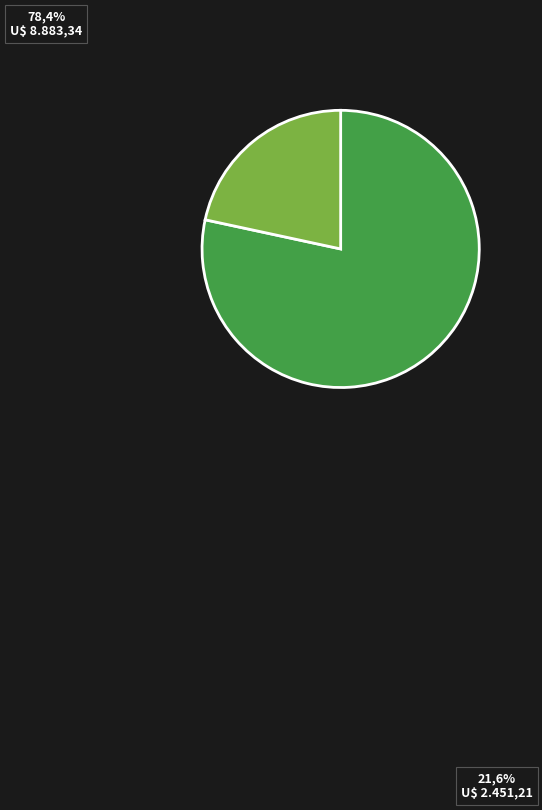

Does any single category account for the majority?

Yes